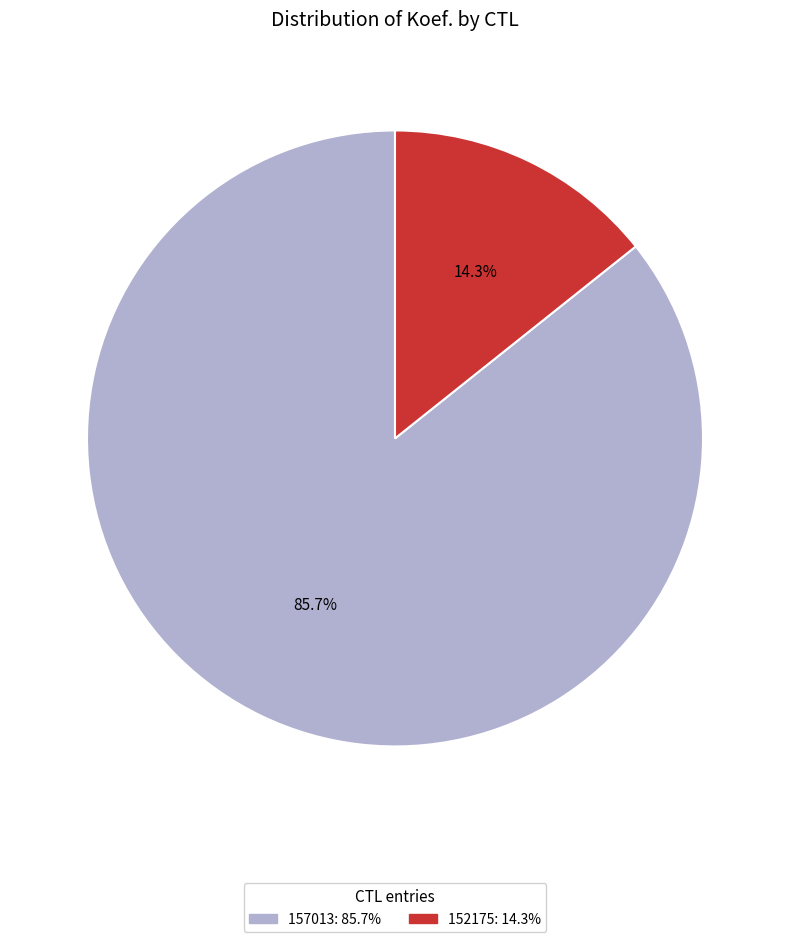

What is the ratio of the value at 152175 to the value at 157013?

0.2